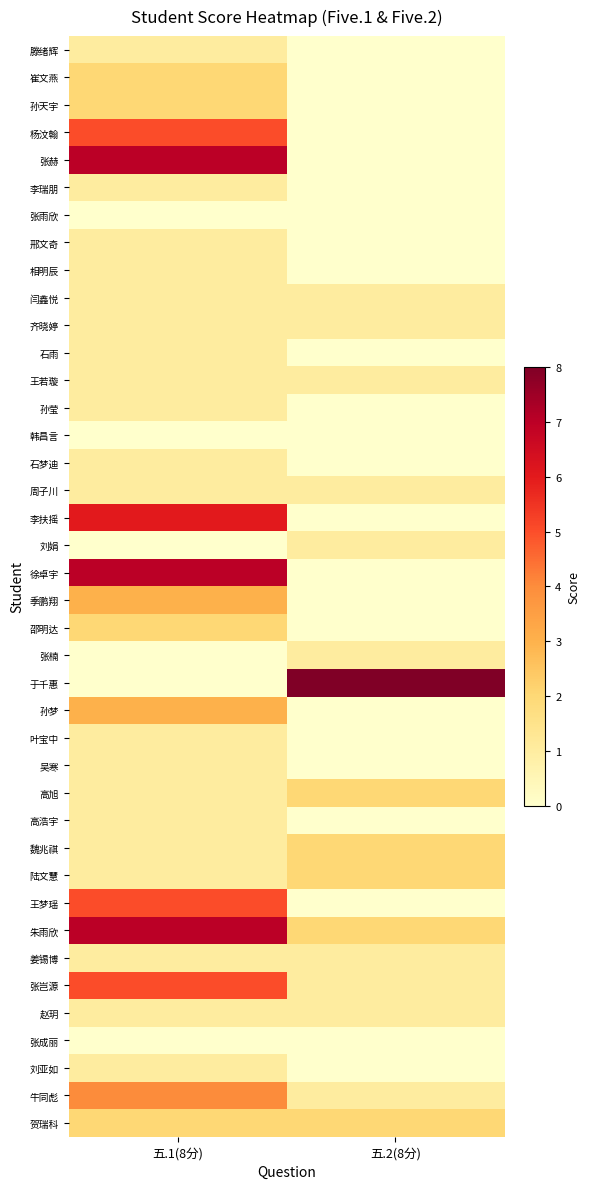

Which series changed the most between 五.1(8分) and 五.2(8分)?

于千惠